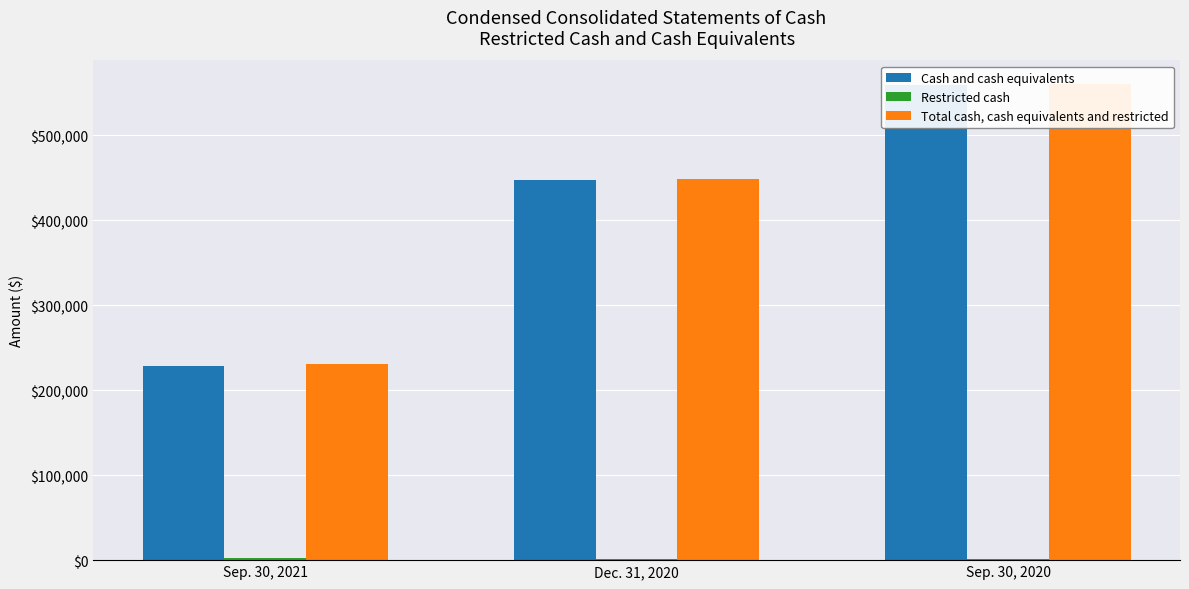

The Cash and cash equivalents series shows 81063 at Sep. 30, 2021. True or false?

False